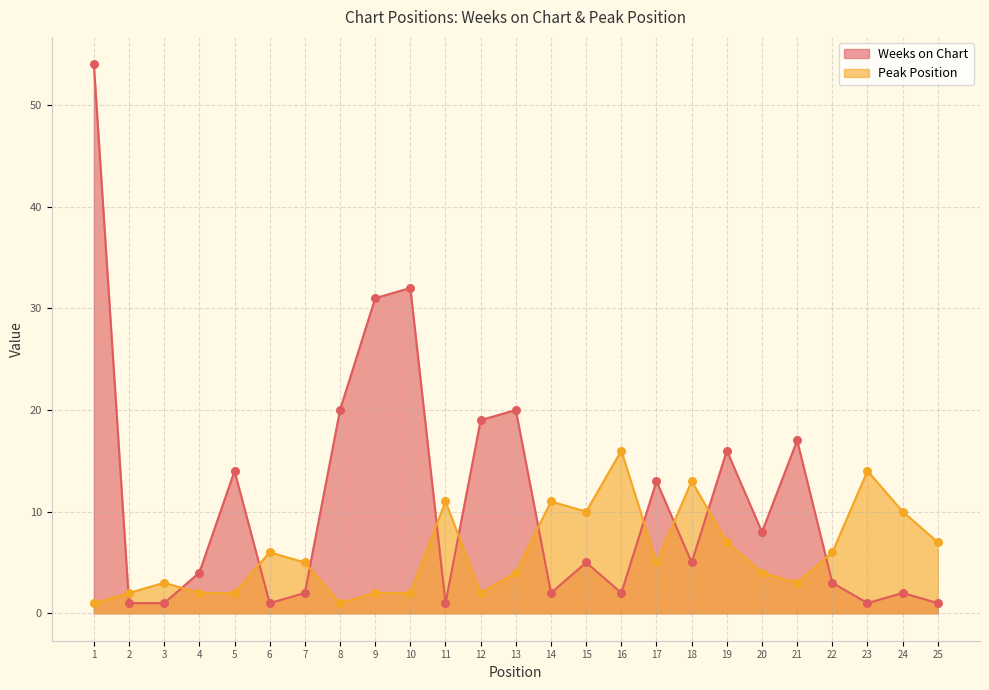

At how many categories does at least one series exceed 15?

9